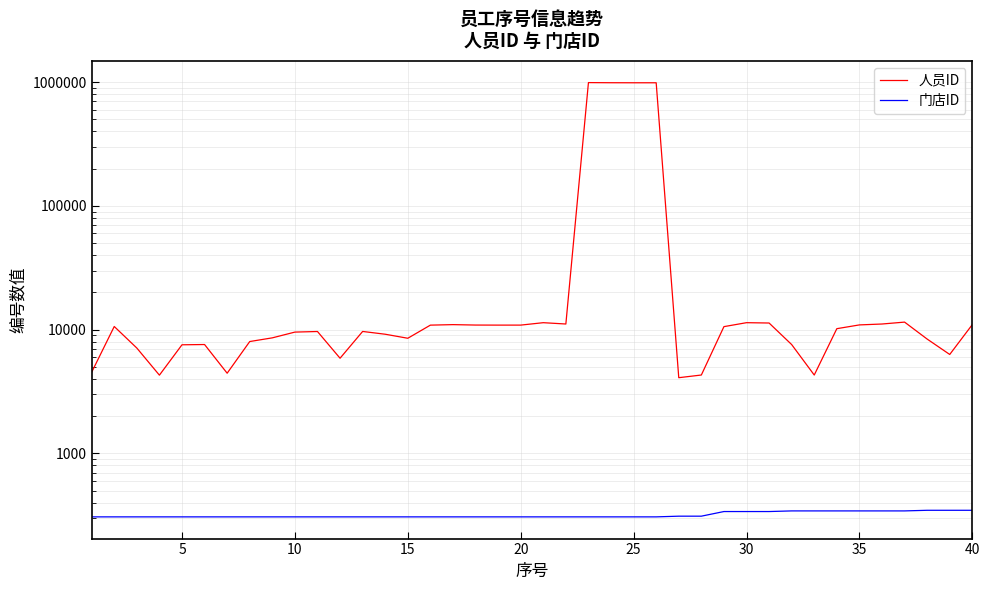

Which series has the largest range (max minus min)?

人员ID